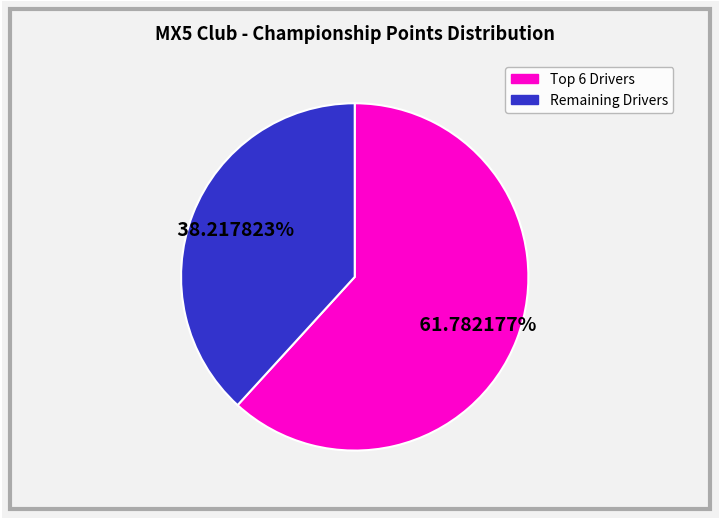

To the nearest percent, what is the difference between the largest and smallest slice percentages?

24%